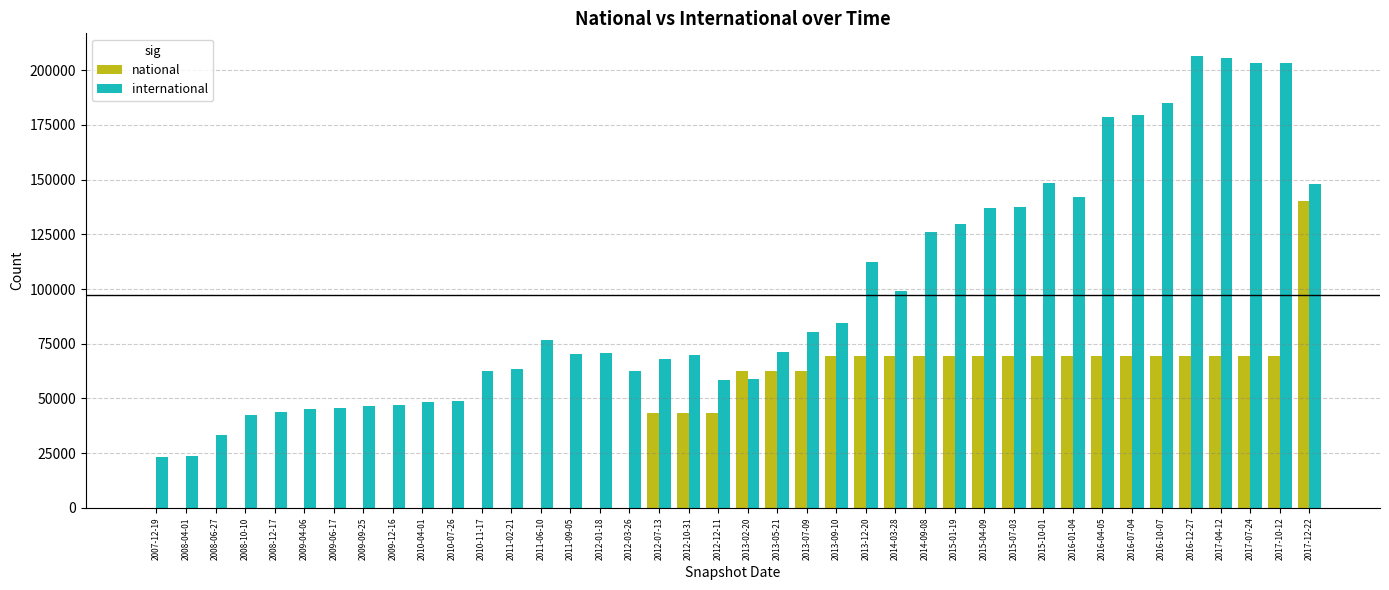

The value of international at 2010-07-26 is 48890. True or false?

True